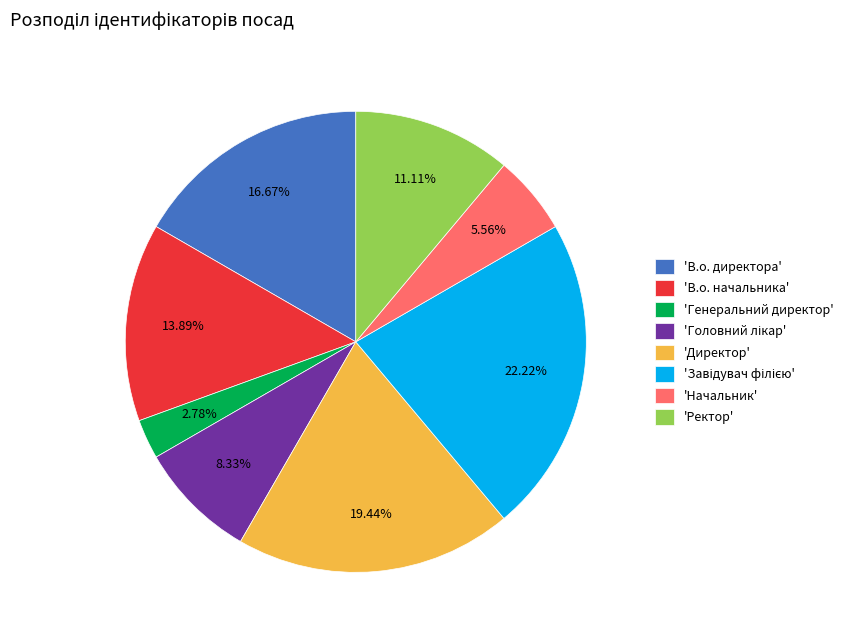

Is the sum of 'Директор' and 'Начальник' greater than half?

No